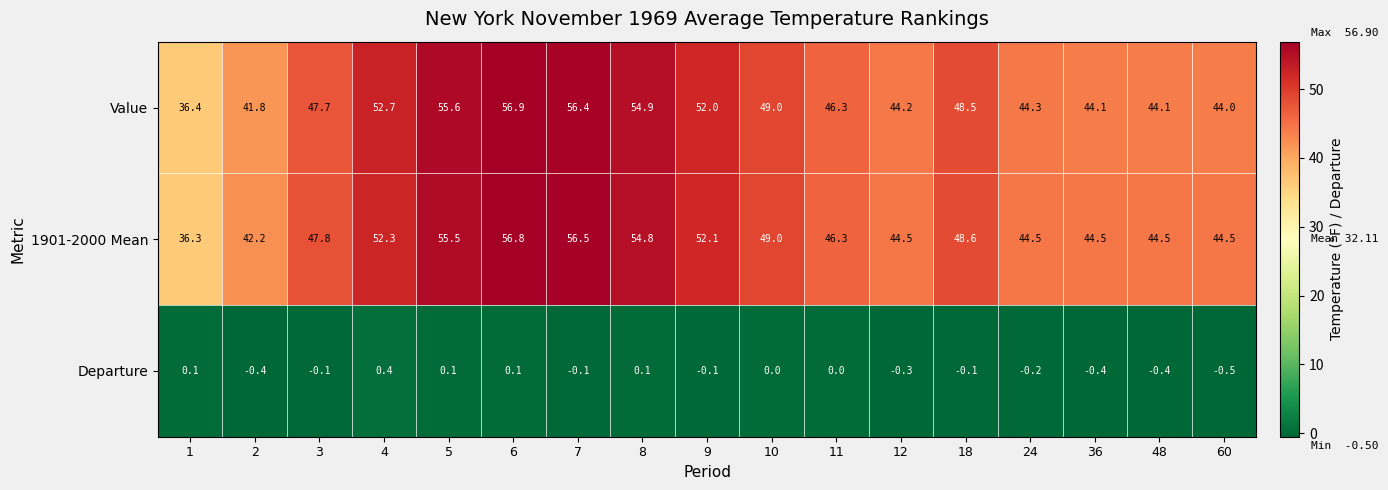

What value does the Departure series have at 4?

0.4